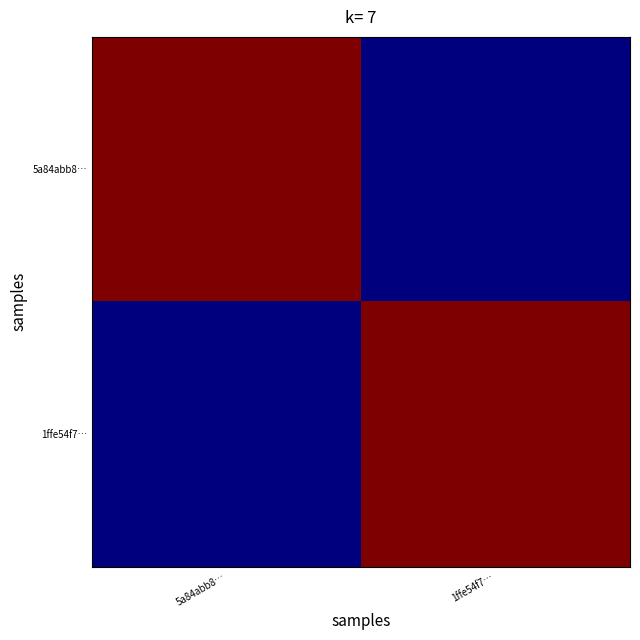

What is the total value across all series at 5a84abb8…?

159